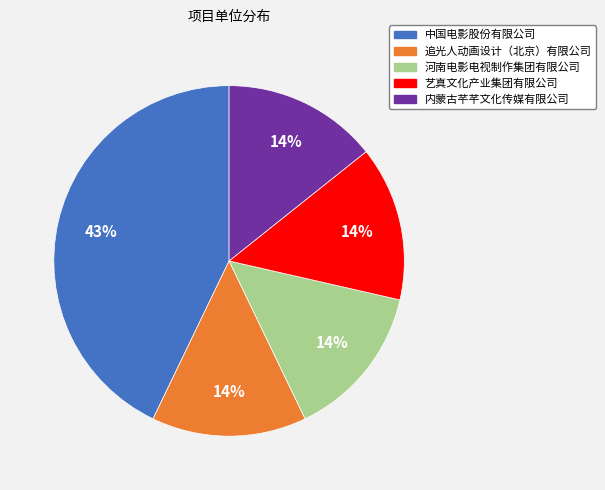

To the nearest percent, what portion does 追光人动画设计（北京）有限公司 represent?

14%